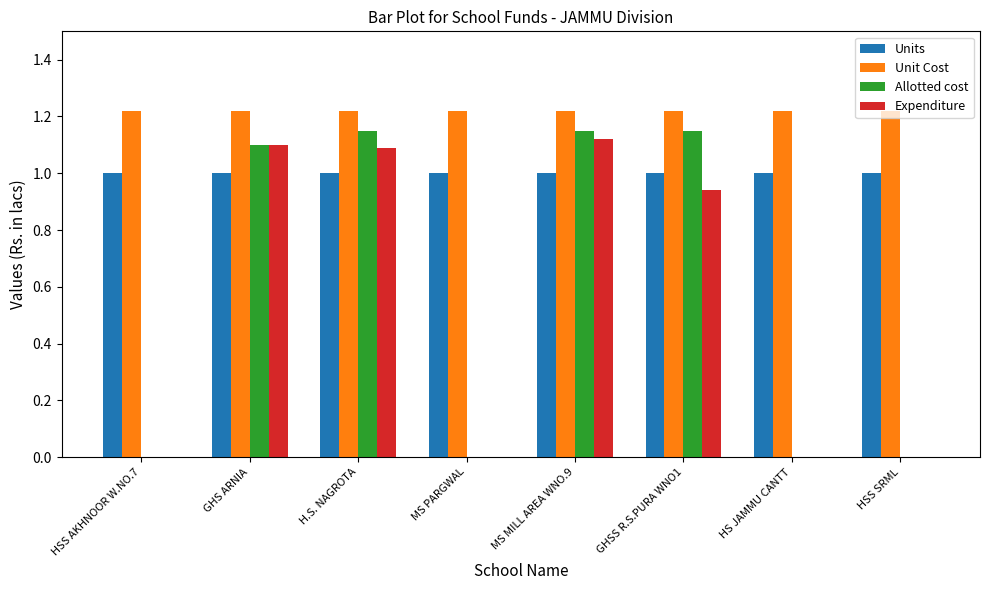

Which series has the largest range (max minus min)?

Allotted cost